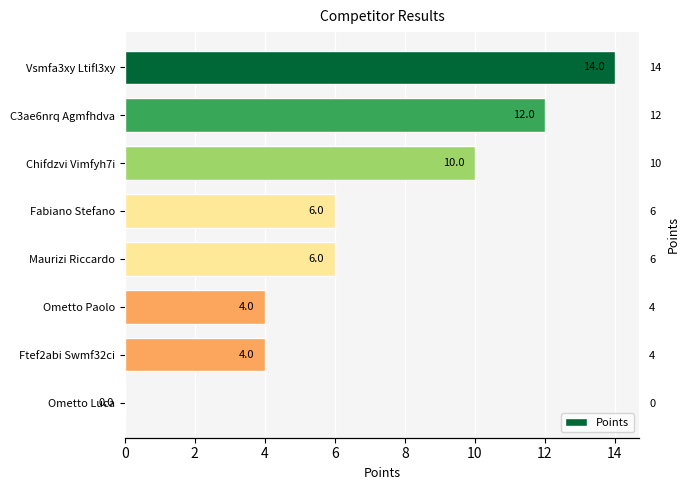

The value at Fabiano Stefano is 1. True or false?

False